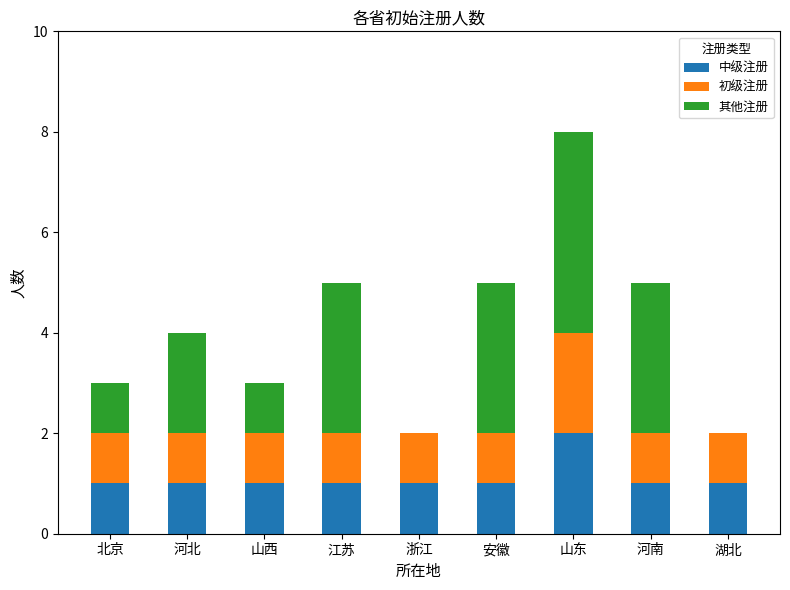

At which category is the sum across all series the highest?

山东